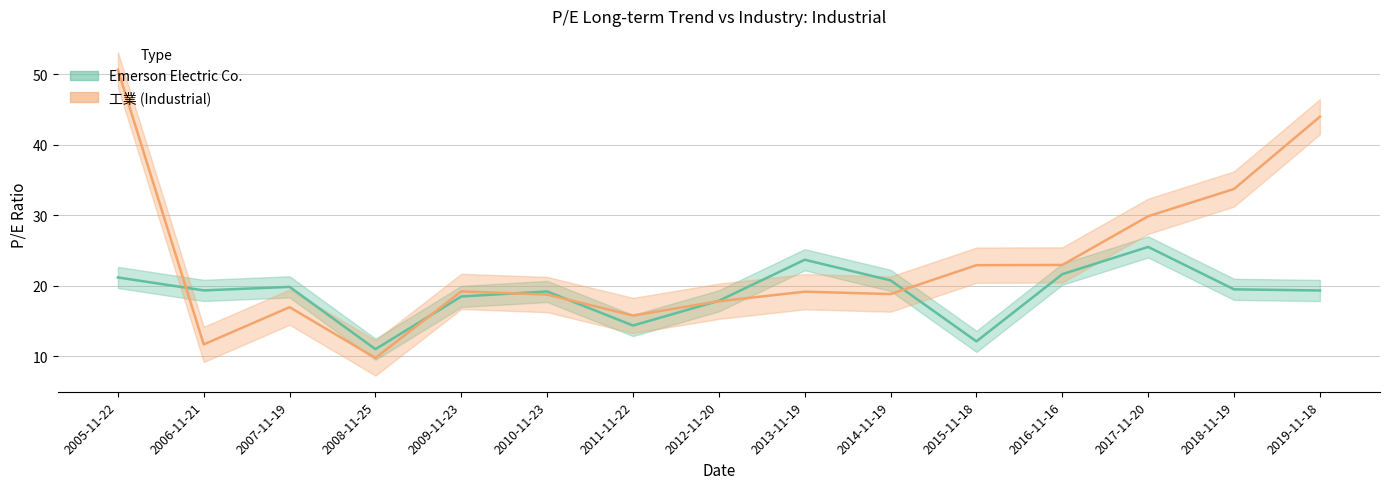

What is the spread (max minus min) of values at 2011-11-22?

1.4